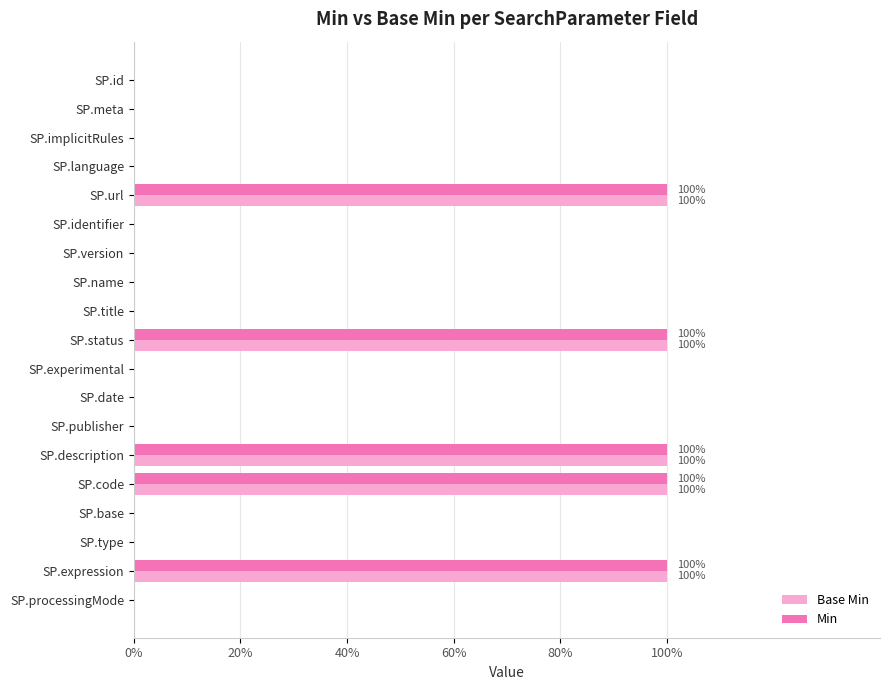

What are all the series names shown in the legend?

Base Min, Min